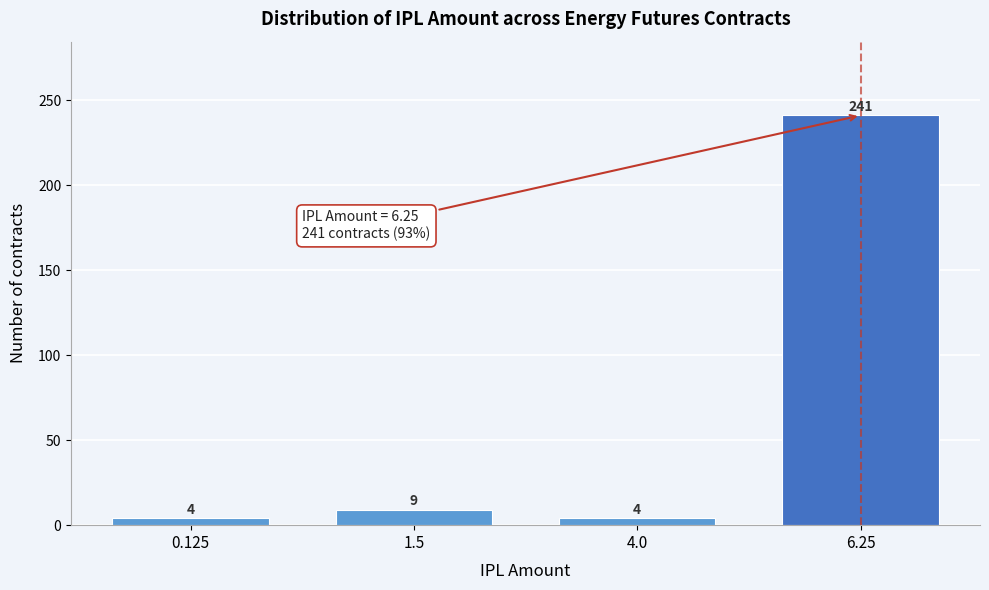

Reading left to right, list all the values displayed in this chart.

0.125=4	1.5=9	4.0=4	6.25=241